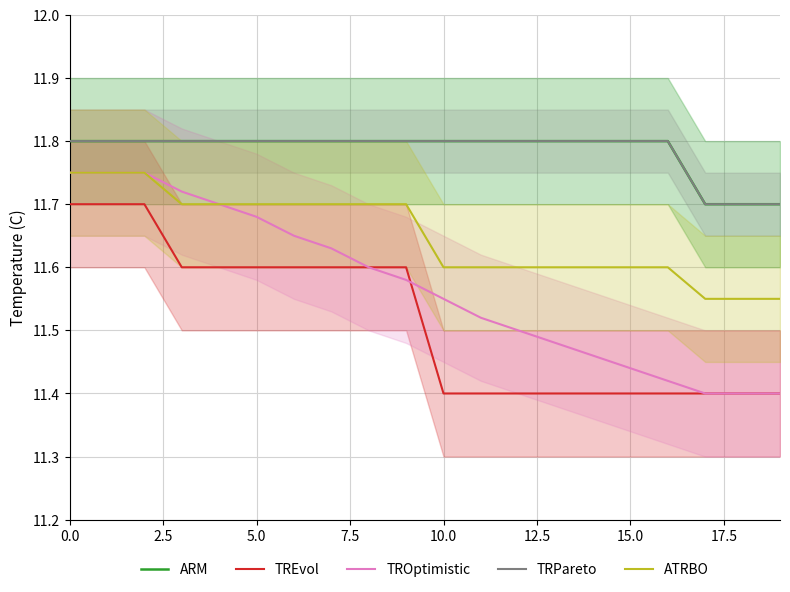

True or false: TRPareto has more than 2 points higher than both neighbors.

False